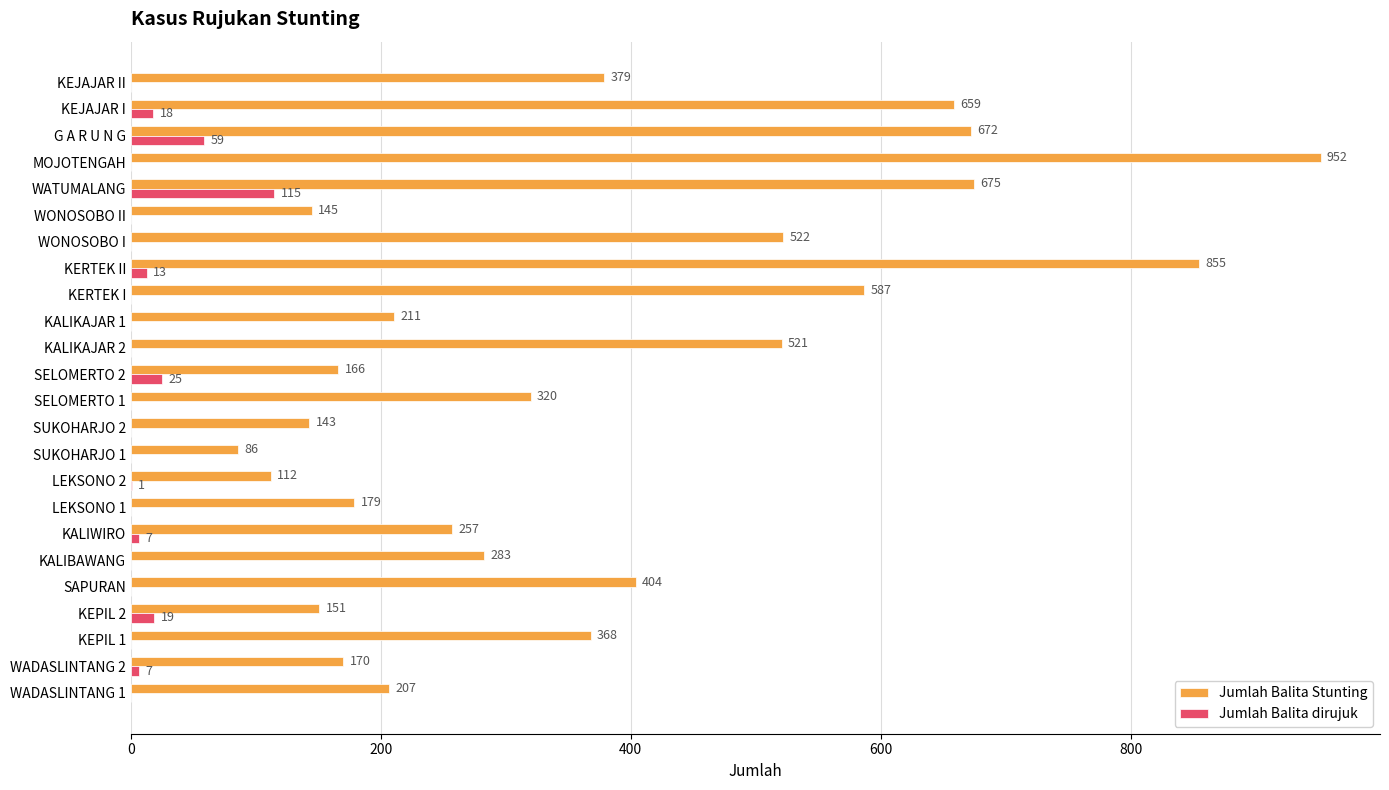

Which series changed the most between KEPIL 1 and WONOSOBO I?

Jumlah Balita Stunting